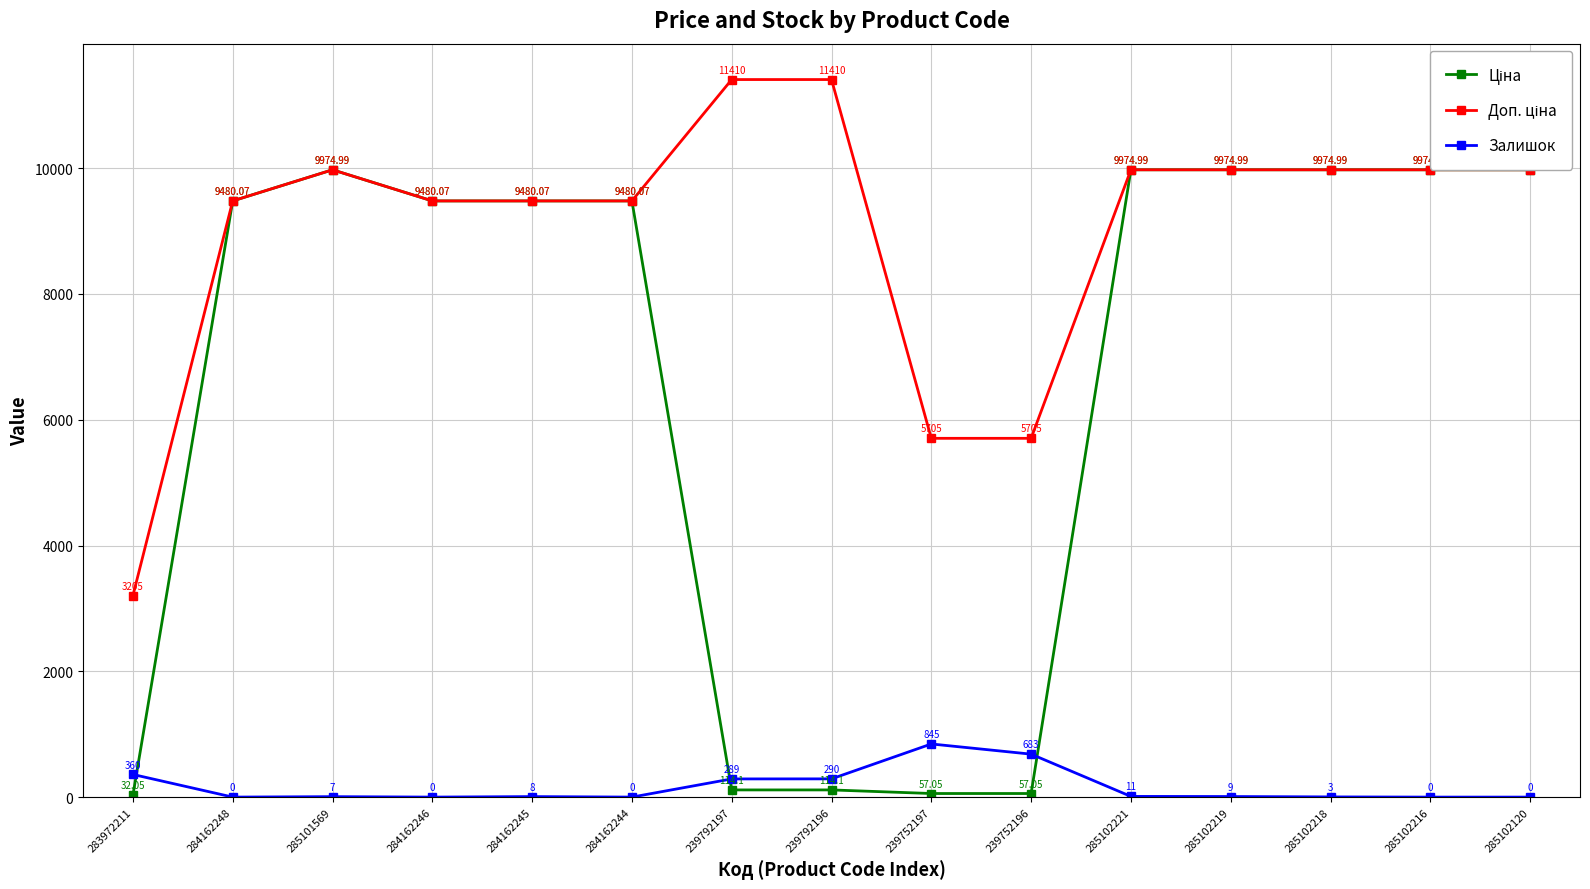

What is the difference between the highest and lowest values at 239792197?

11295.9